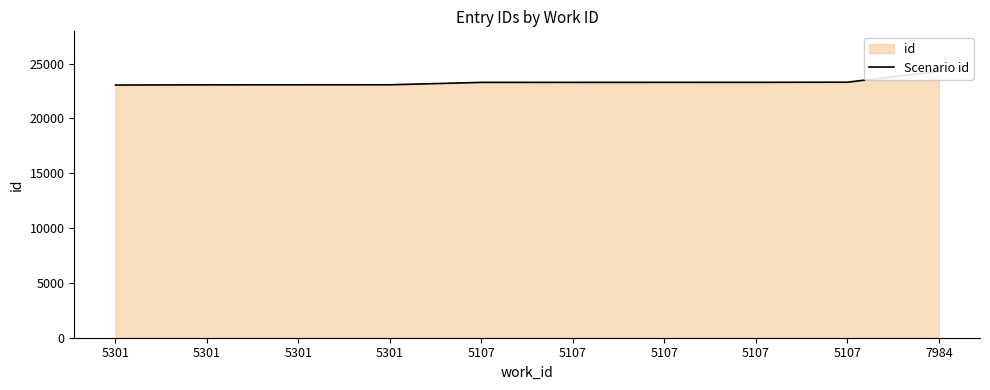

What is the change in value from 5301 to 5107?

+220